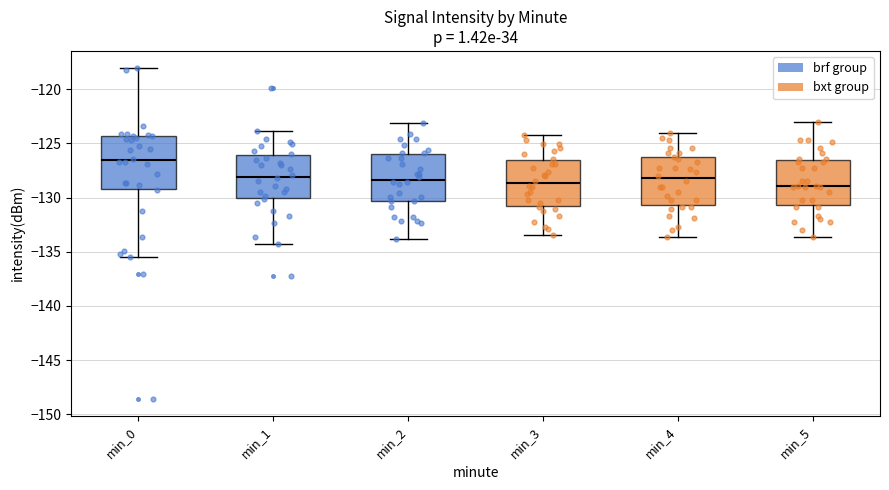

Reading left to right, read every box against the y-axis: the position of its median line, the range the box covers, and the ends of its whiskers. The values are not printed on the chart, so give them approximately, as read against the axis.

min_0: median -126.5, box -129.0 to -124.5, whiskers -135.5 to -118.0
min_1: median -128.0, box -130.0 to -126.0, whiskers -134.5 to -124.0
min_2: median -128.5, box -130.5 to -126.0, whiskers -134.0 to -123.0
min_3: median -128.5, box -131.0 to -126.5, whiskers -133.5 to -124.0
min_4: median -128.0, box -130.5 to -126.5, whiskers -133.5 to -124.0
min_5: median -129.0, box -130.5 to -126.5, whiskers -133.5 to -123.0